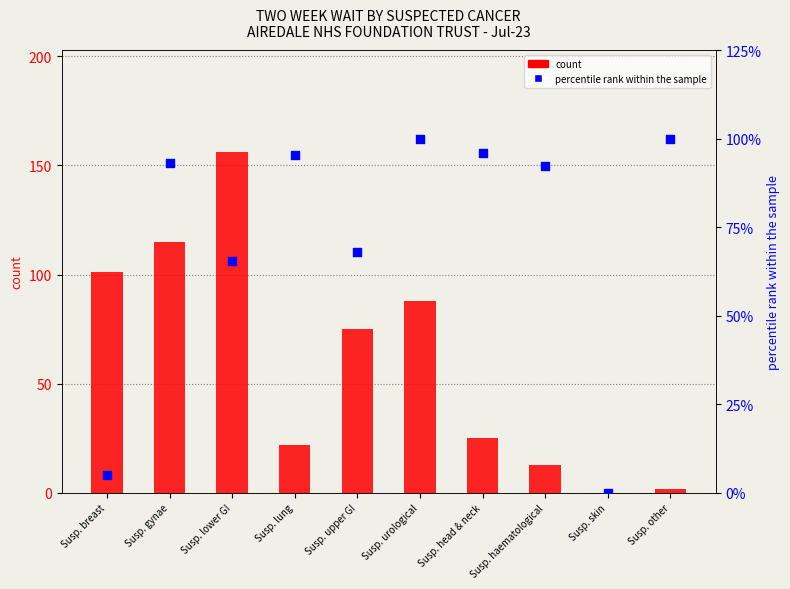

Which series has the widest spread of Y values?

count